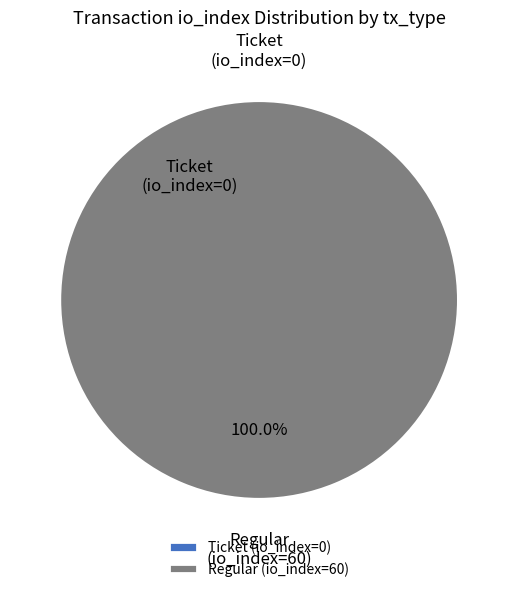

What is the smallest slice in the pie chart?

Ticket (io_index=0)